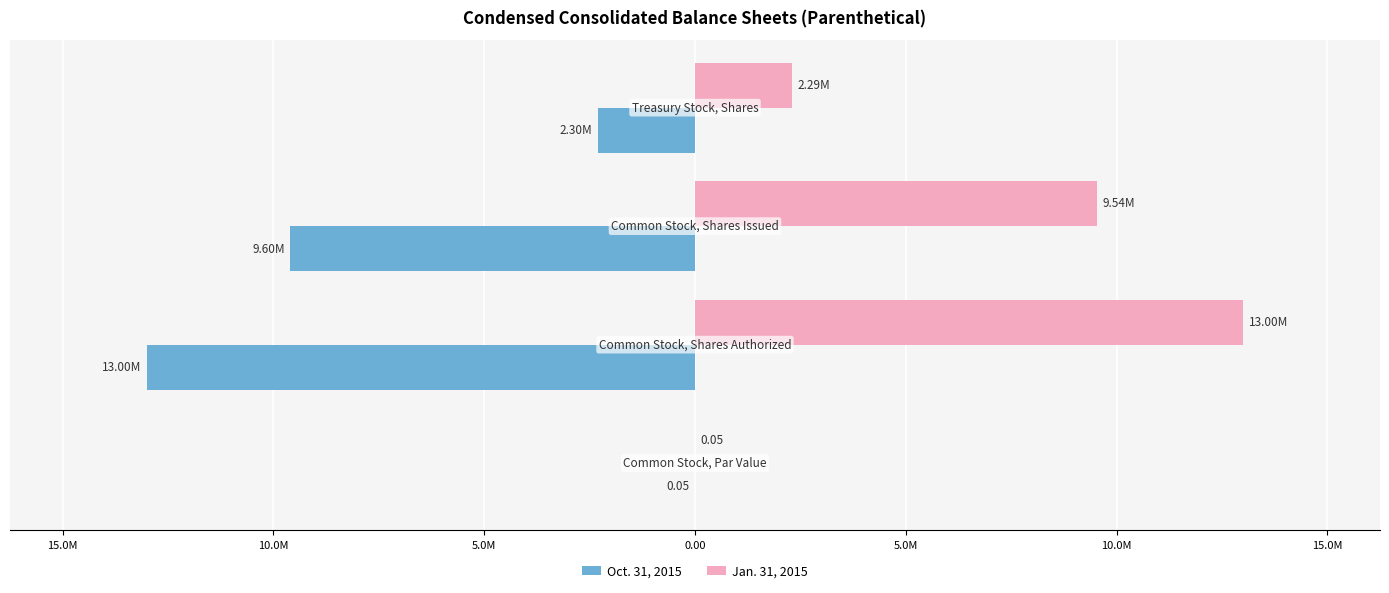

What are all the series names shown in the legend?

Oct. 31, 2015, Jan. 31, 2015